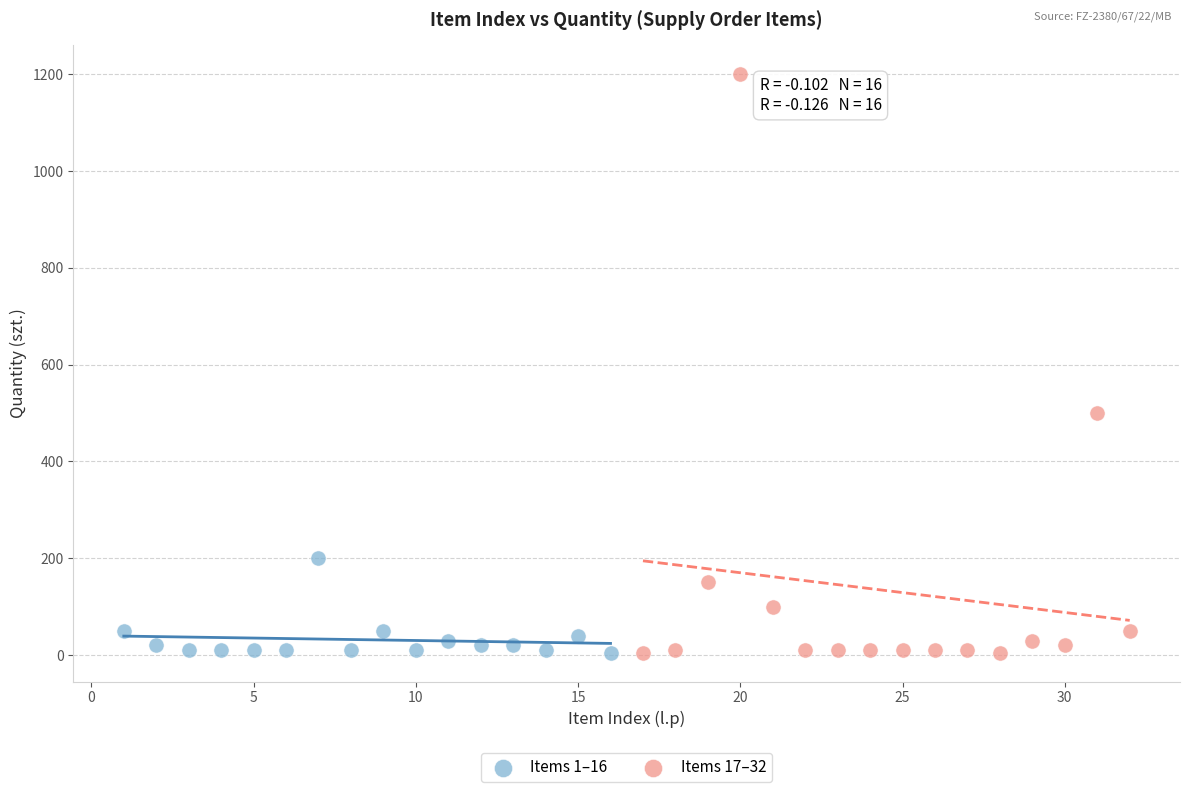

Which series reaches the maximum Y coordinate?

Items 17–32